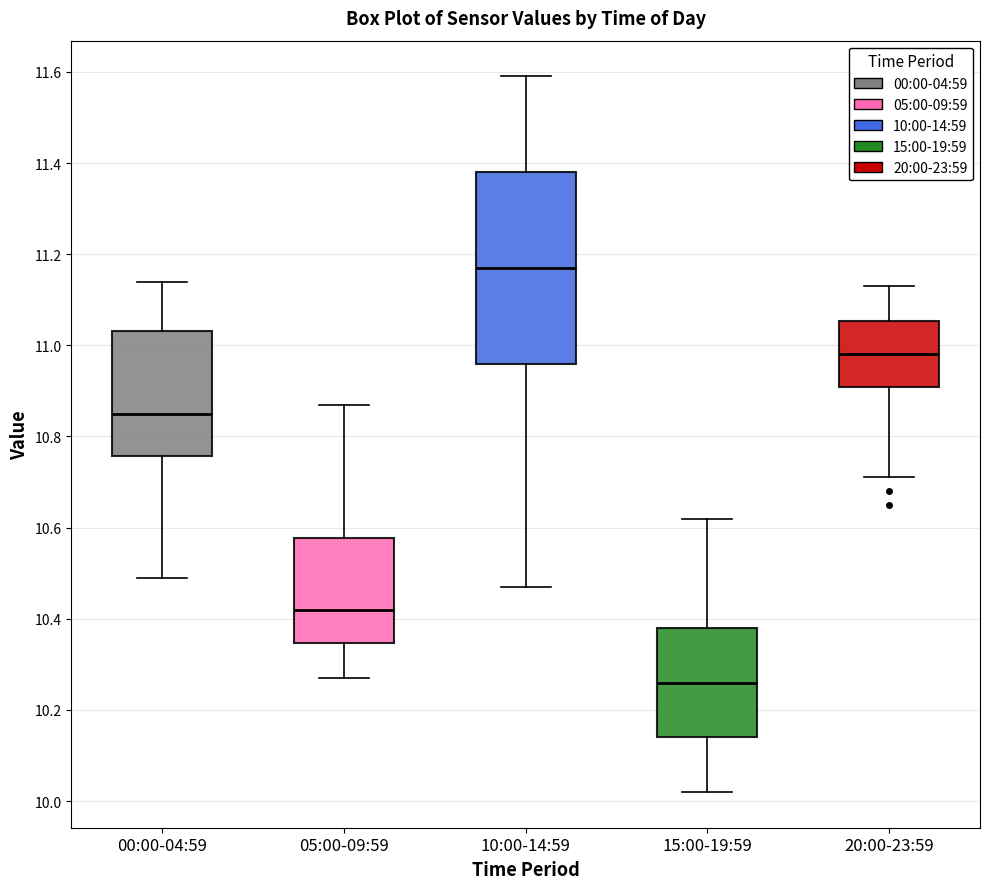

Which box is the tallest, from its lower edge to its upper edge?

10:00-14:59